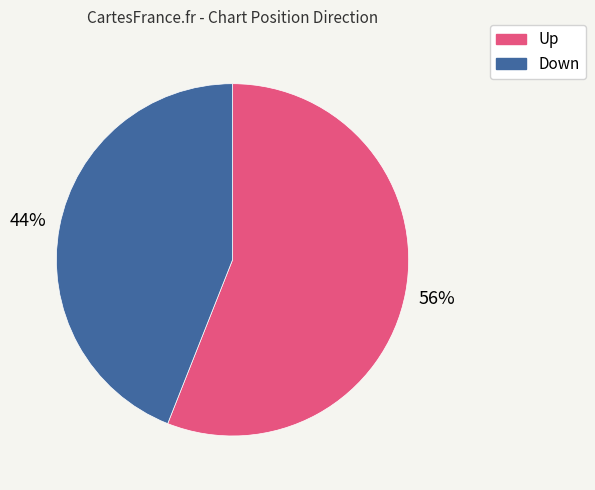

Does any single category account for the majority?

Yes